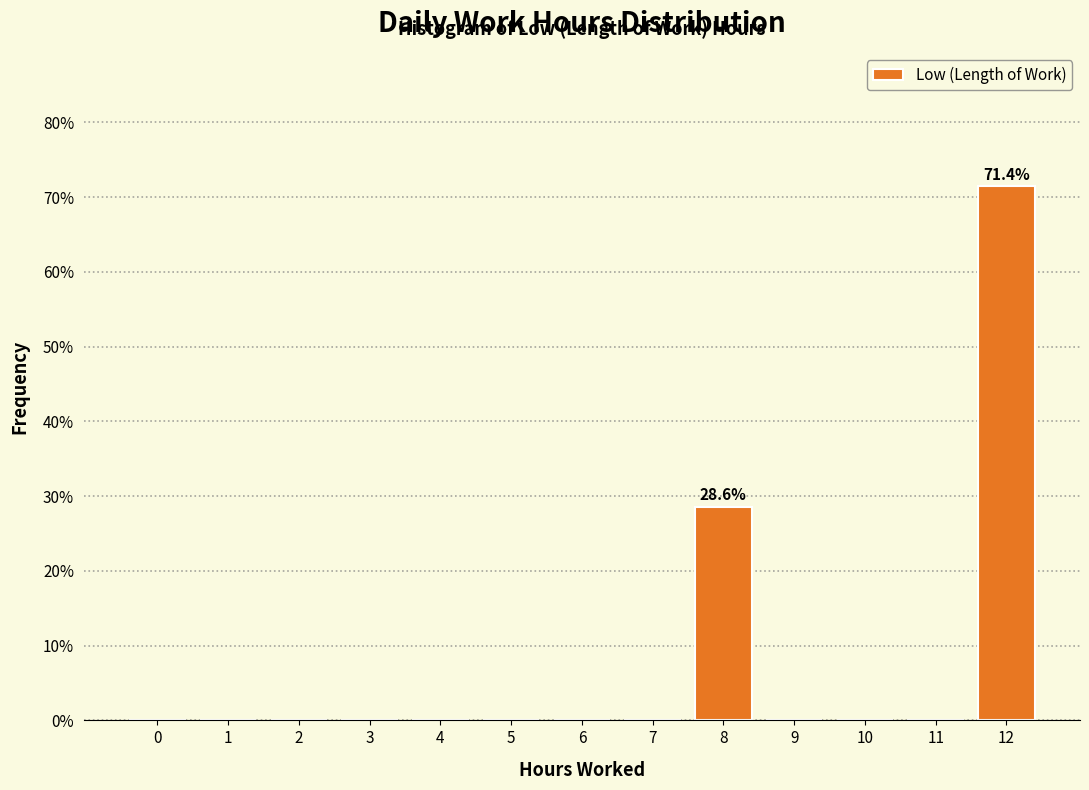

Reading left to right, extract all data points from this chart.

0=0.0	1=0.0	2=0.0	3=0.0	4=0.0	5=0.0	6=0.0	7=0.0	8=28.6	9=0.0	10=0.0	11=0.0	12=71.4